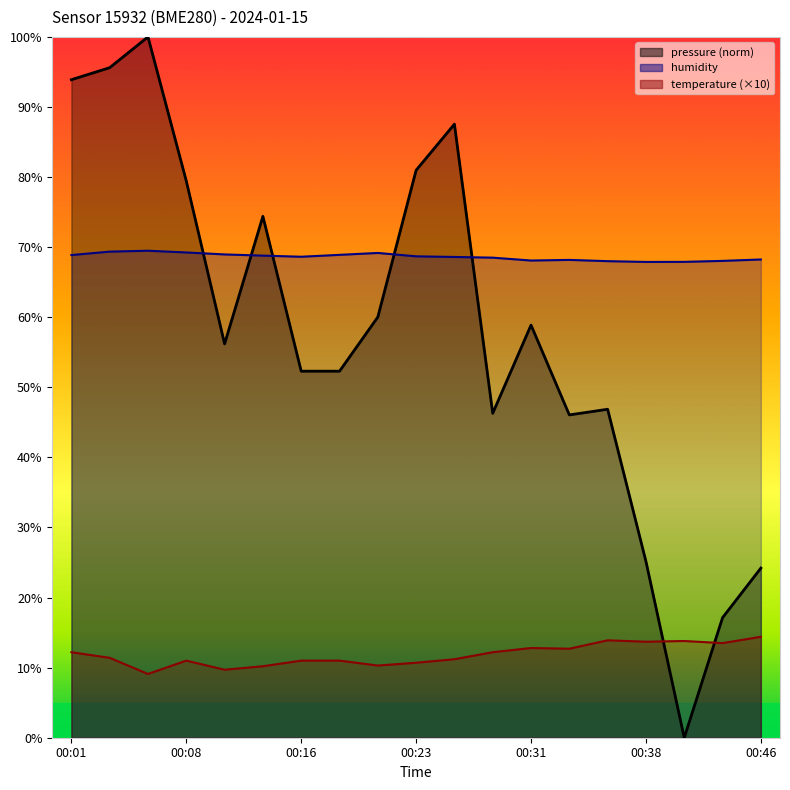

What is the highest value of the humidity series?

69.5